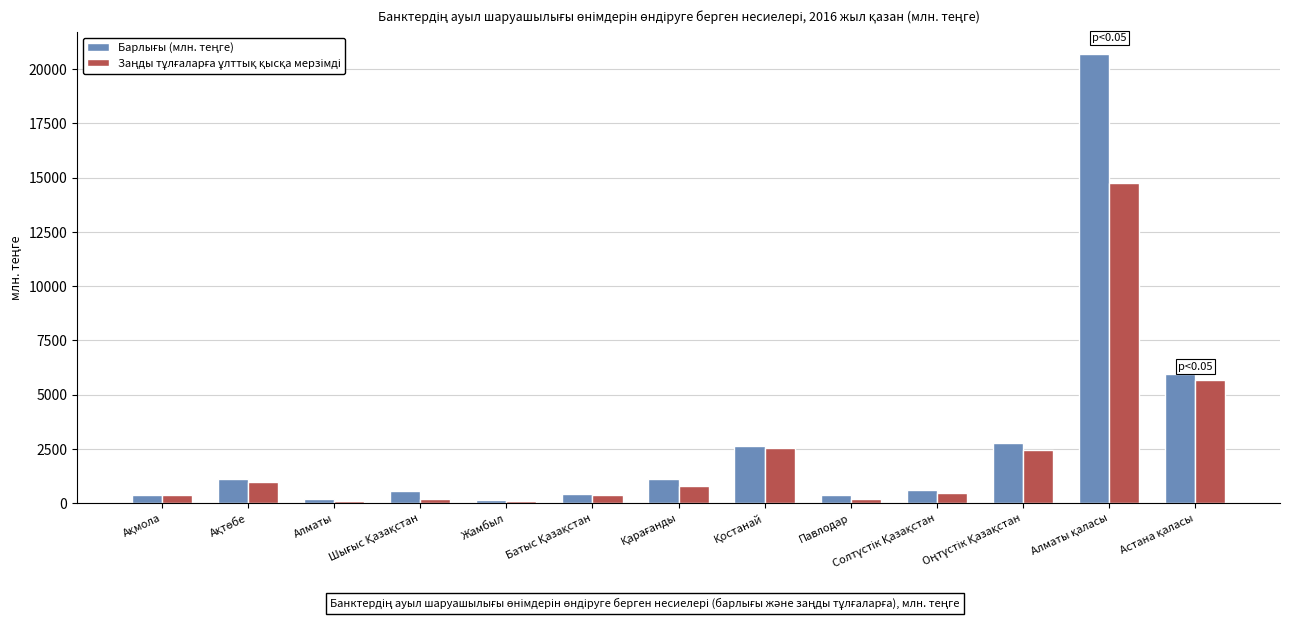

How many bars are there in each group?

2